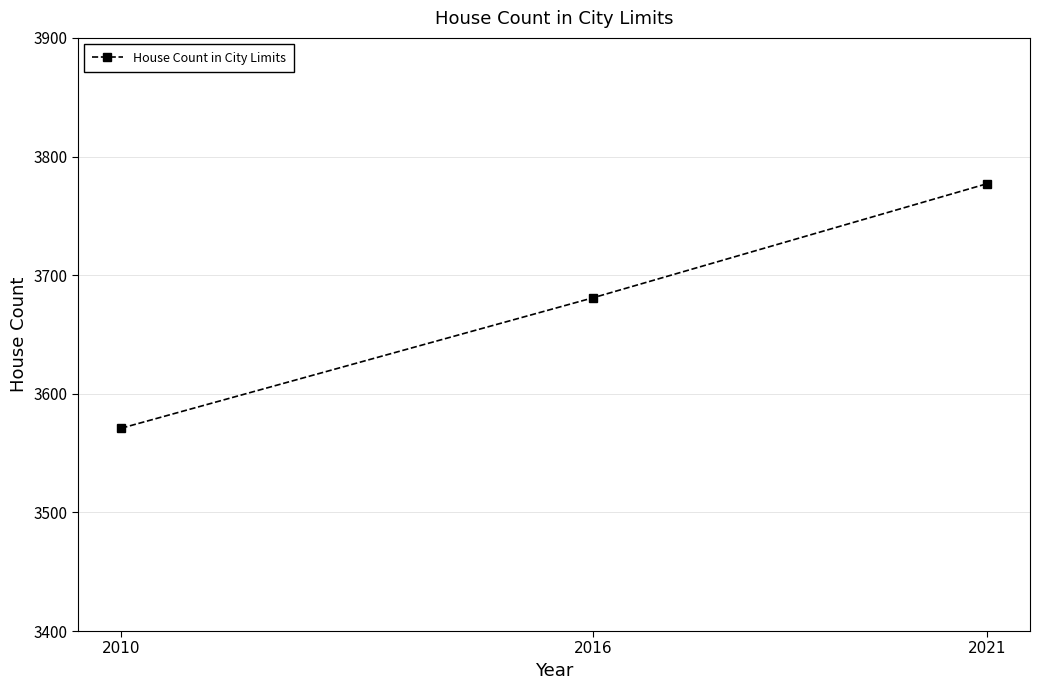

Reading left to right, what are all the values shown in this chart?

2010=3571	2016=3681	2021=3777